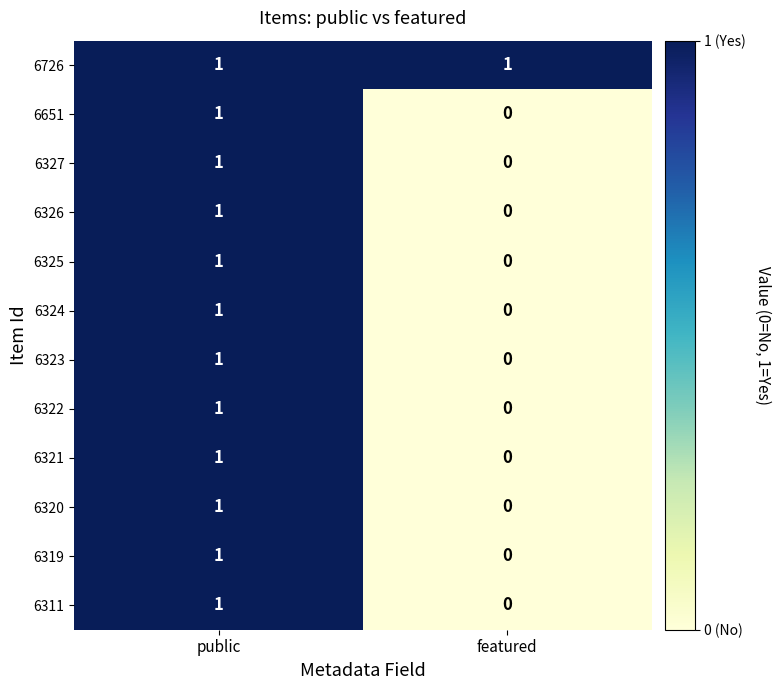

At which label is 6319 closest to 0?

featured